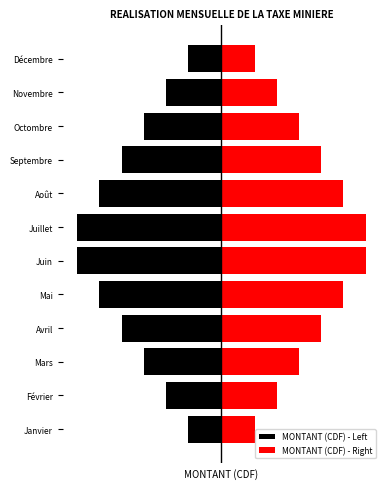

How many MONTANT (CDF) - Right values are between 5 and 11?

8